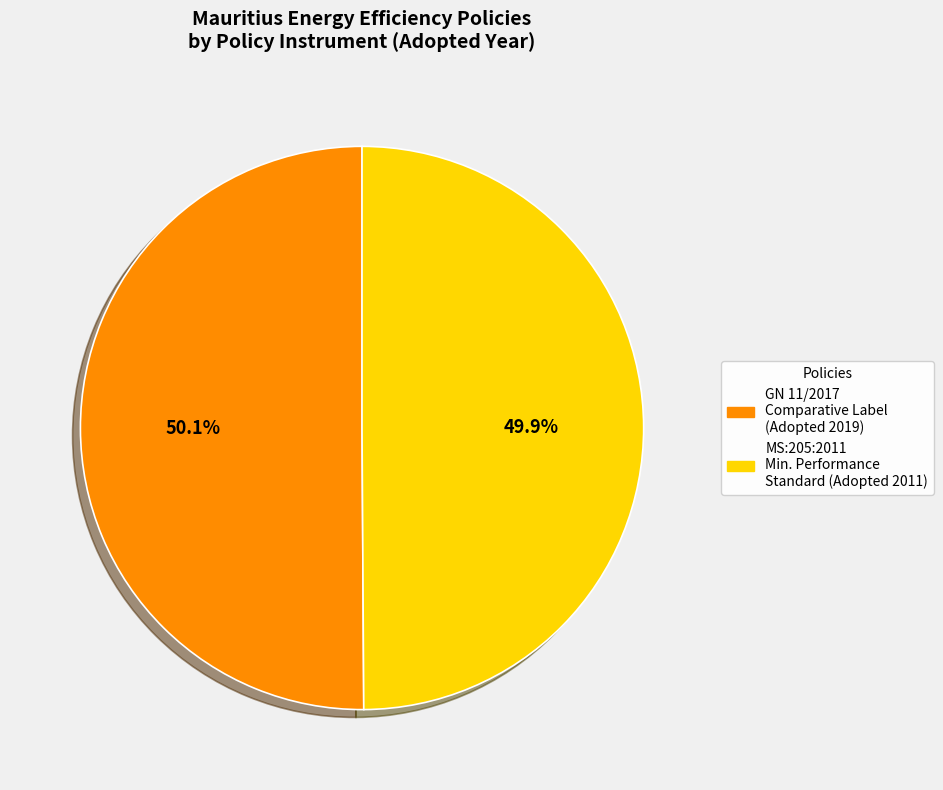

Count the number of slices in the pie.

2